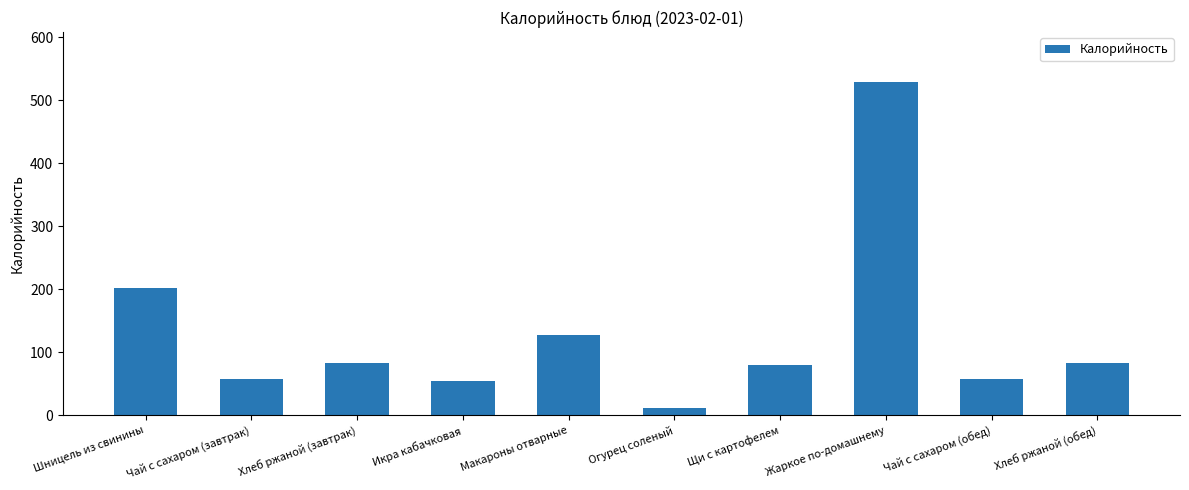

Which has a higher value, Огурец соленый or Чай с сахаром (завтрак)?

Чай с сахаром (завтрак)